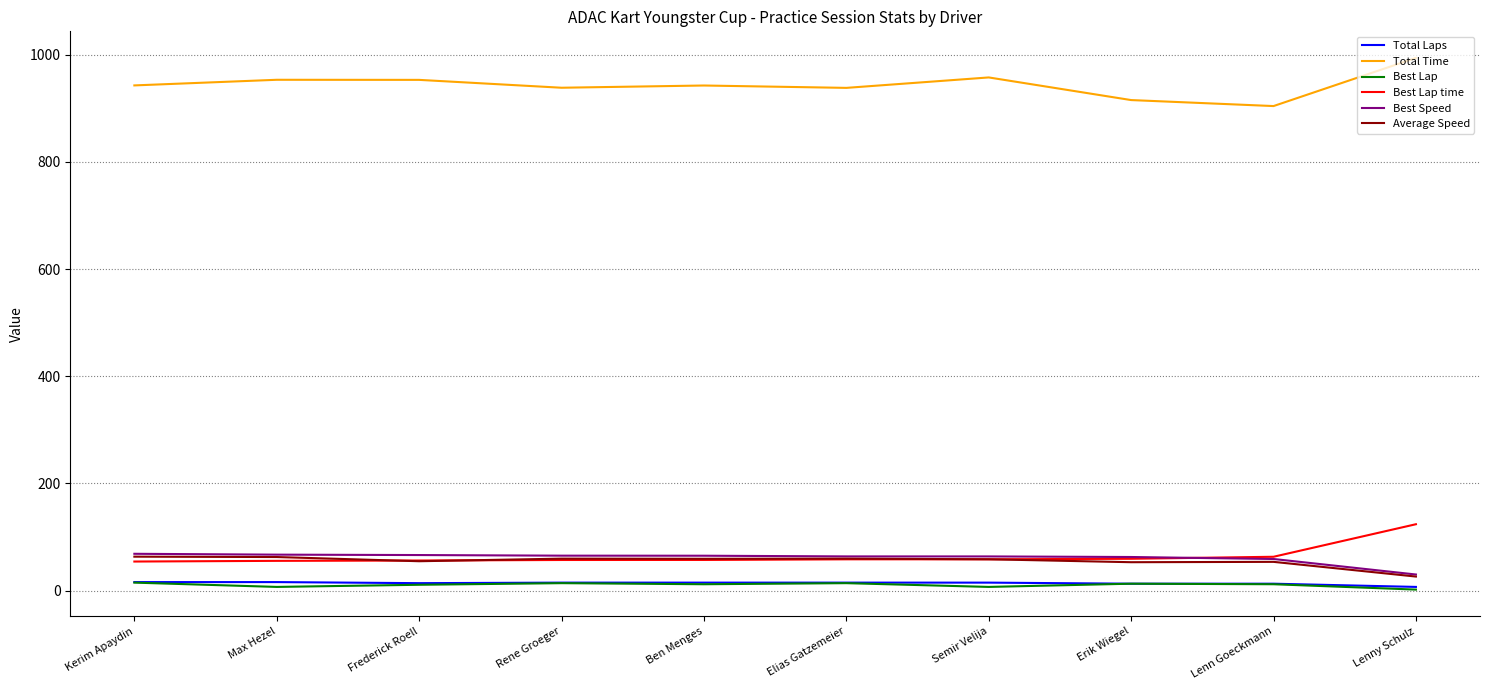

True or false: Best Lap and Best Speed cross at least once.

False